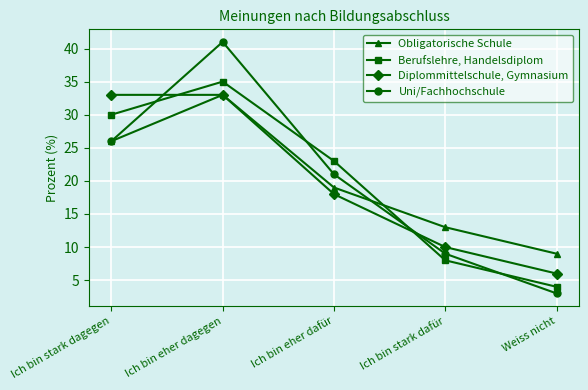

Where is Obligatorische Schule nearest to the value 21?

Ich bin eher dafür